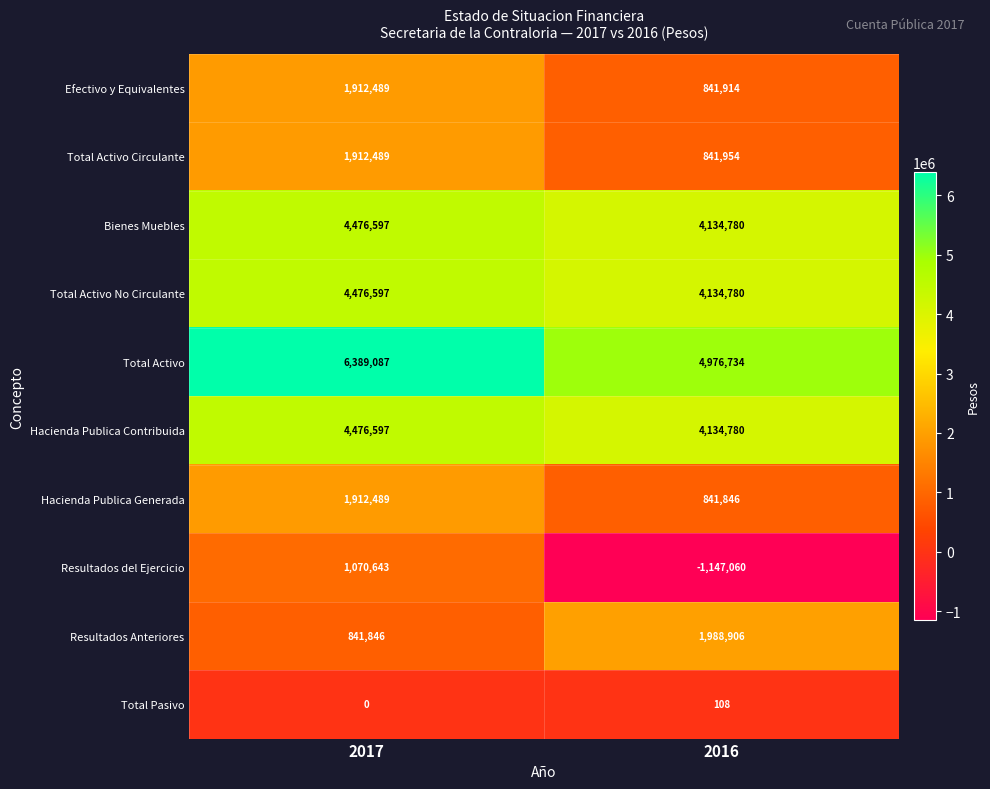

How many categories are shown in the chart?

2